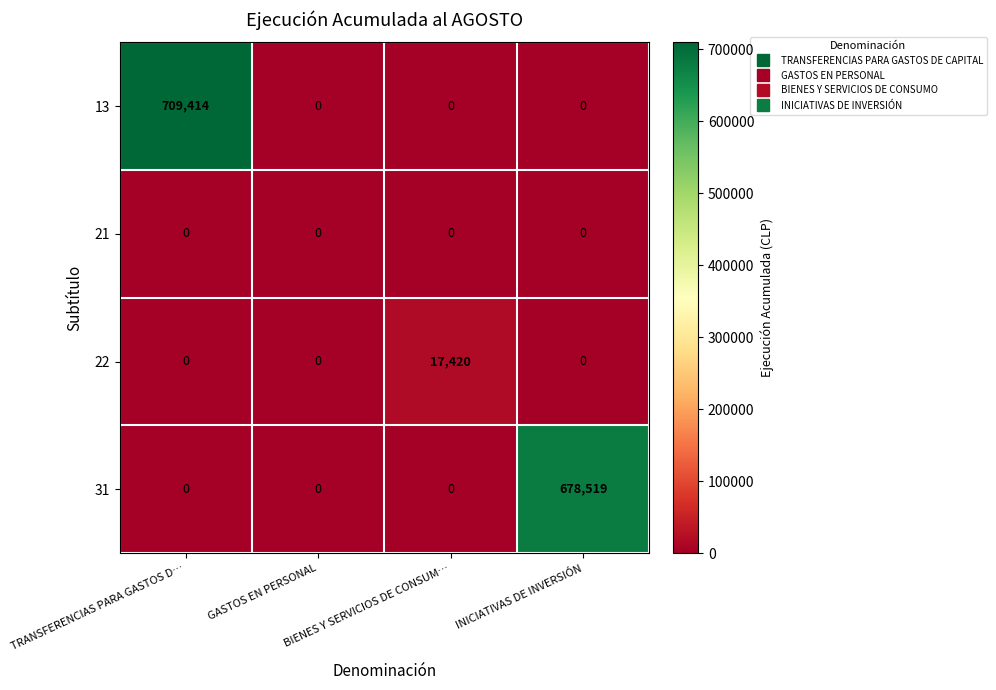

What is the greatest value displayed?

709414